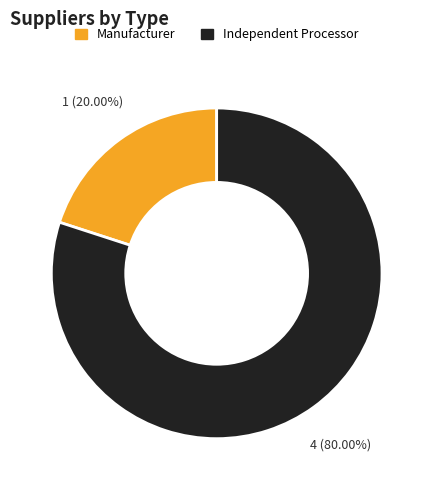

Which slice is the largest?

Independent Processor